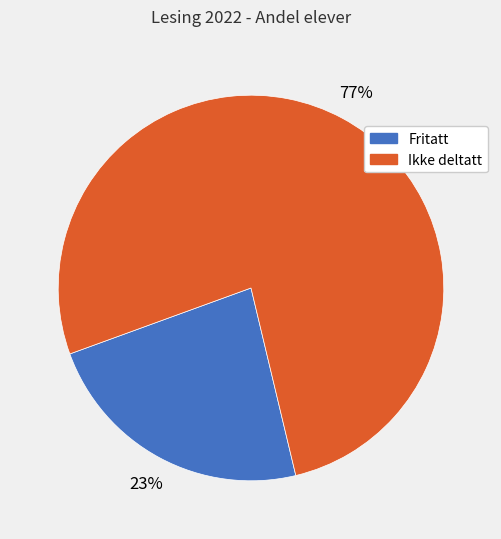

To the nearest percent, what percentage of the pie is Fritatt?

23%